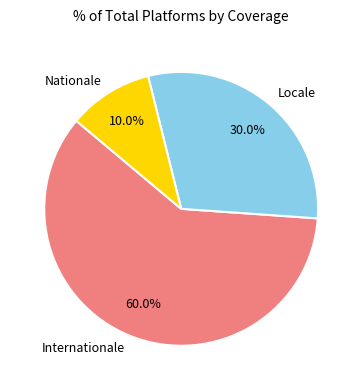

To the nearest percent, what portion does Internationale represent?

60%